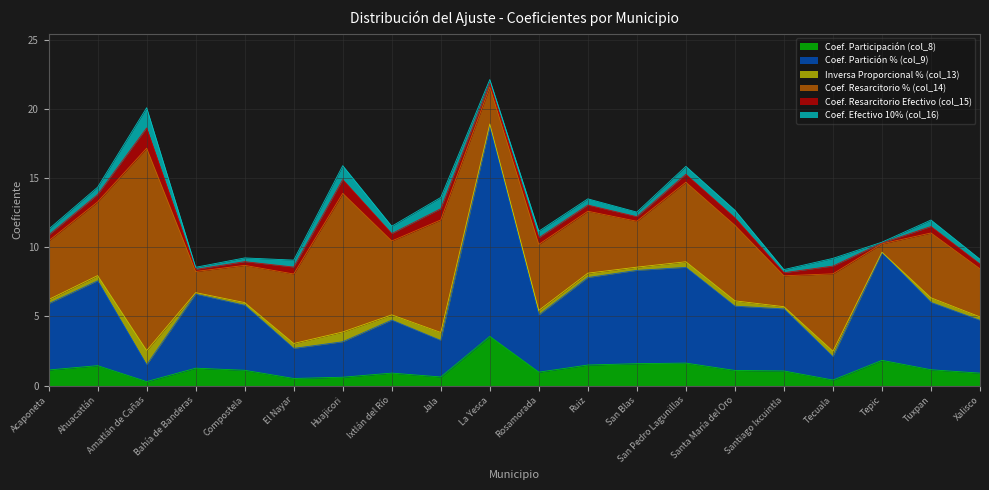

In Coef. Partición % (col_9), how many points are lower than both neighbors (excluding endpoints)?

5